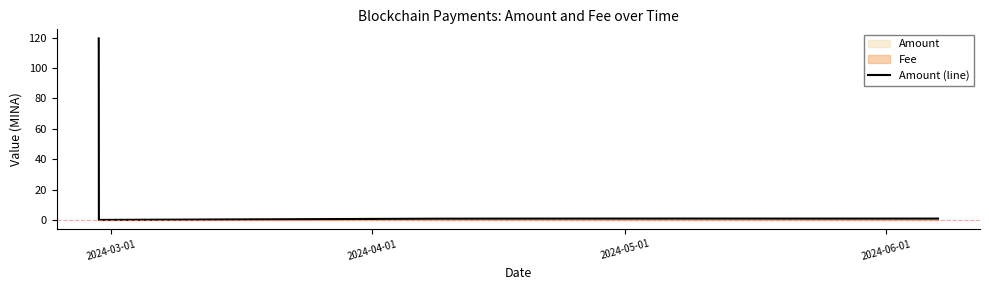

Does the chart have visible grid lines?

No